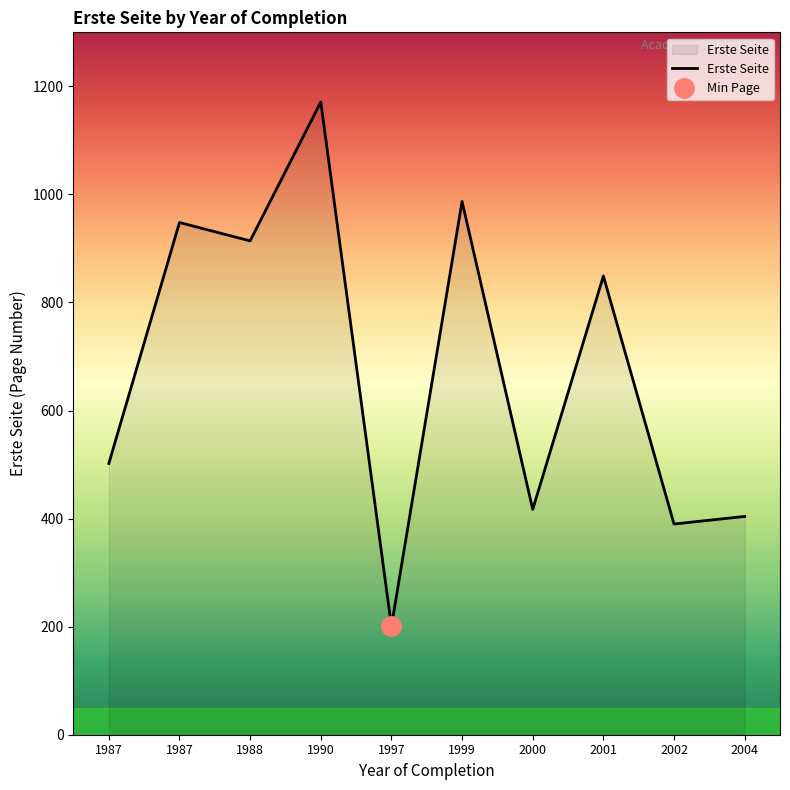

What is the difference between the maximum and minimum values?

970